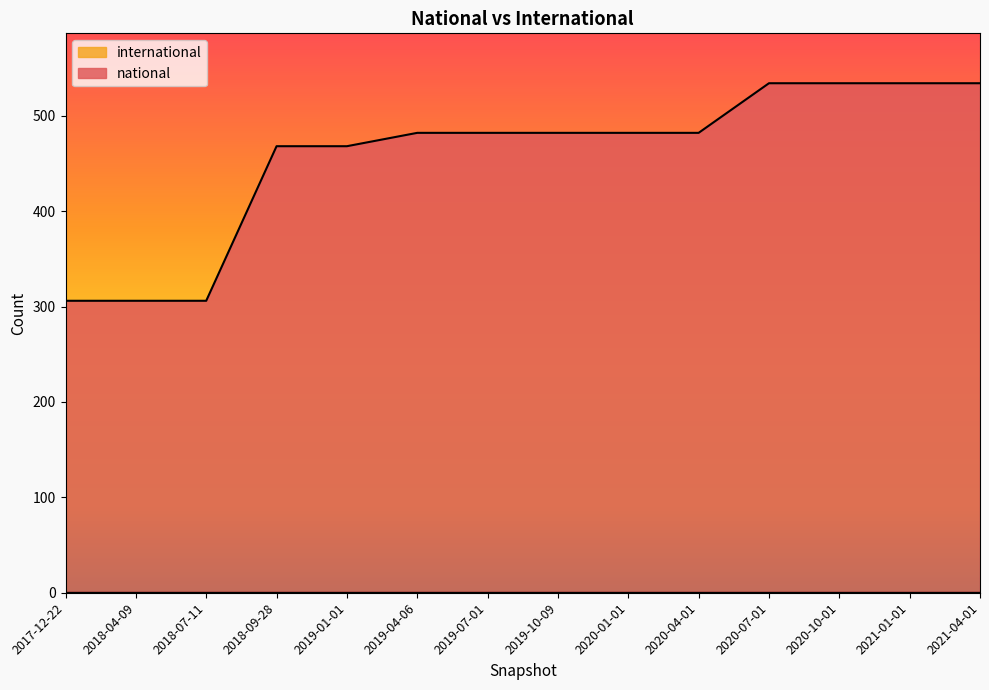

Where is the data nearest to the value 420?

2018-09-28